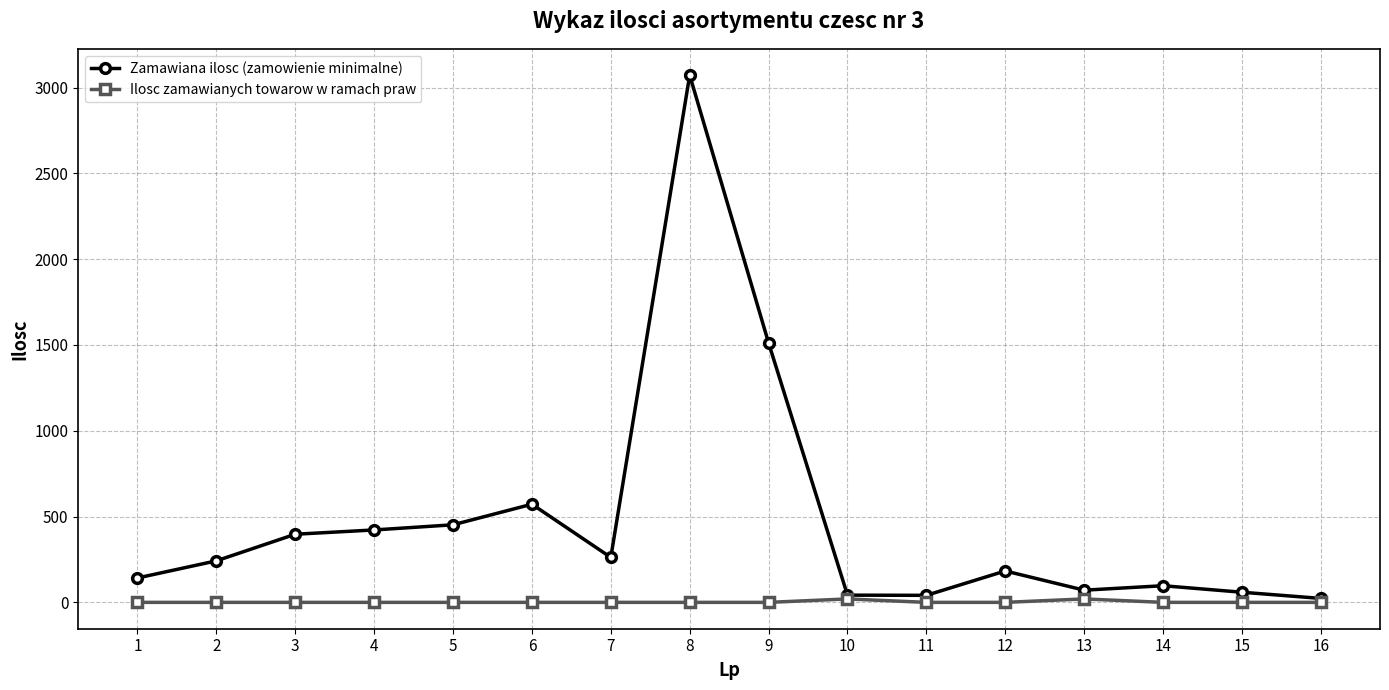

True or false: Zamawiana ilosc (zamowienie minimalne) has more than 2 interior local peaks.

True